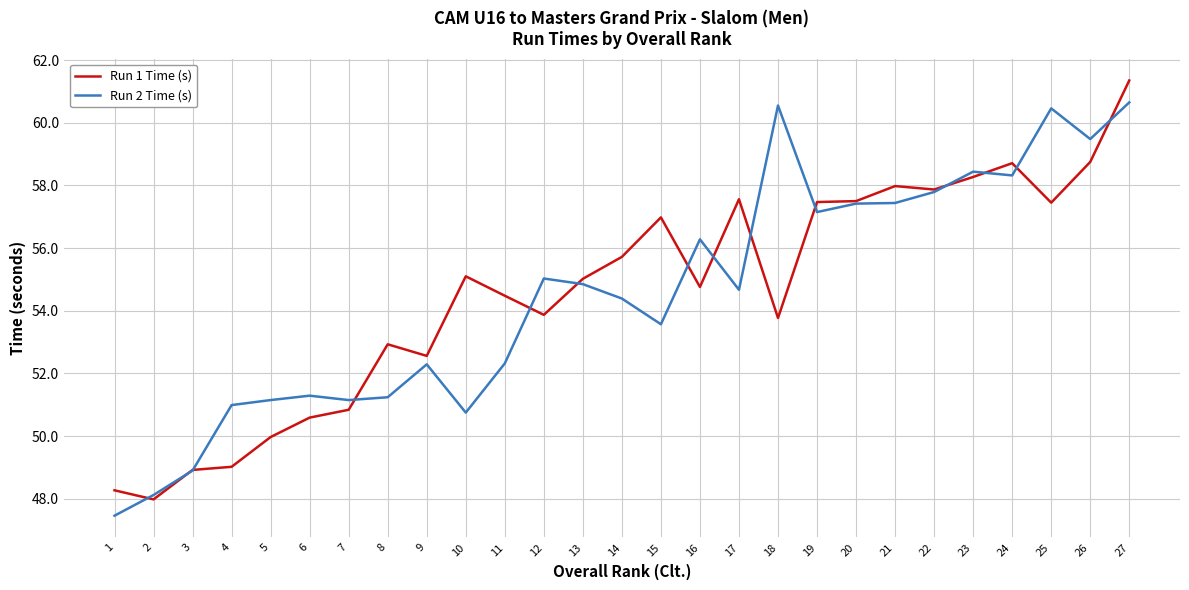

The Run 2 Time (s) series shows 58.3 at 24. True or false?

True